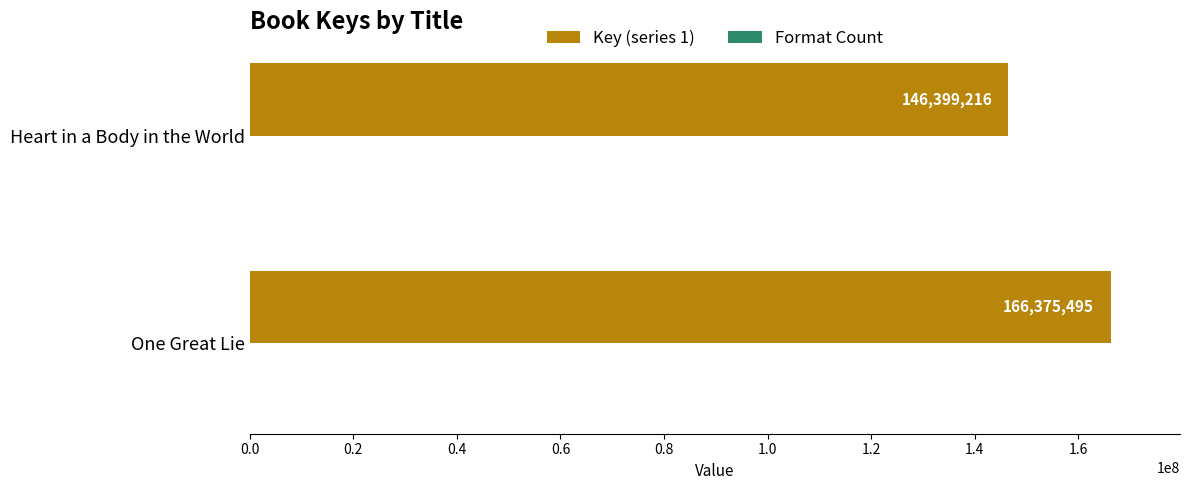

True or false: Key (series 1) has a value of 224485635 at One Great Lie.

False